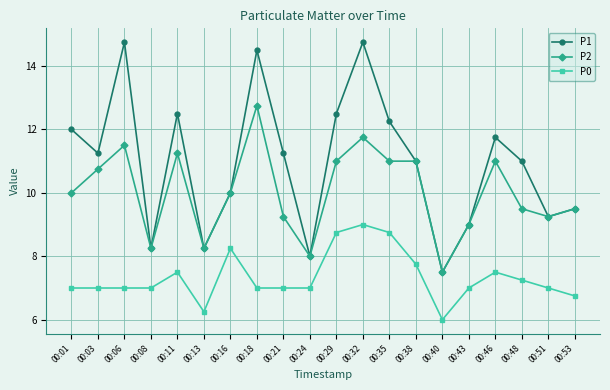

At which category does P2 reach its first local peak?

00:06